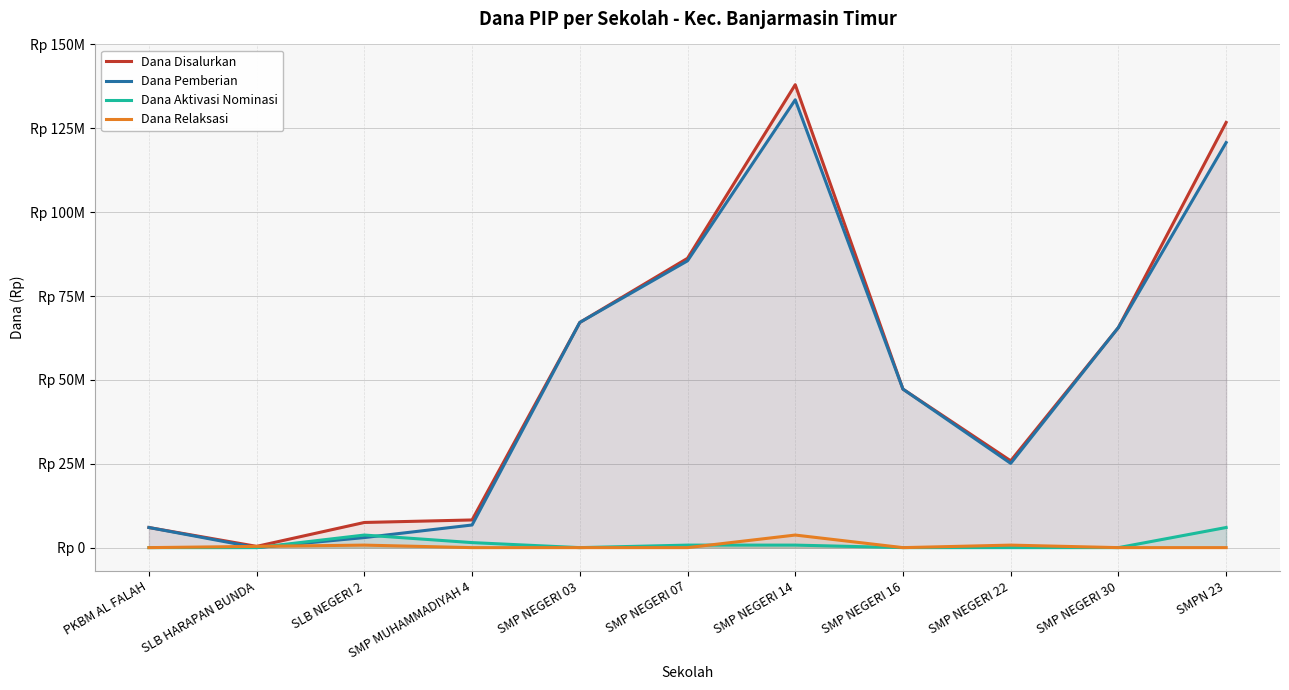

List the labels in order of Dana Pemberian value, smallest first.

SLB HARAPAN BUNDA, SLB NEGERI 2, PKBM AL FALAH, SMP MUHAMMADIYAH 4, SMP NEGERI 22, SMP NEGERI 16, SMP NEGERI 30, SMP NEGERI 03, SMP NEGERI 07, SMPN 23, SMP NEGERI 14